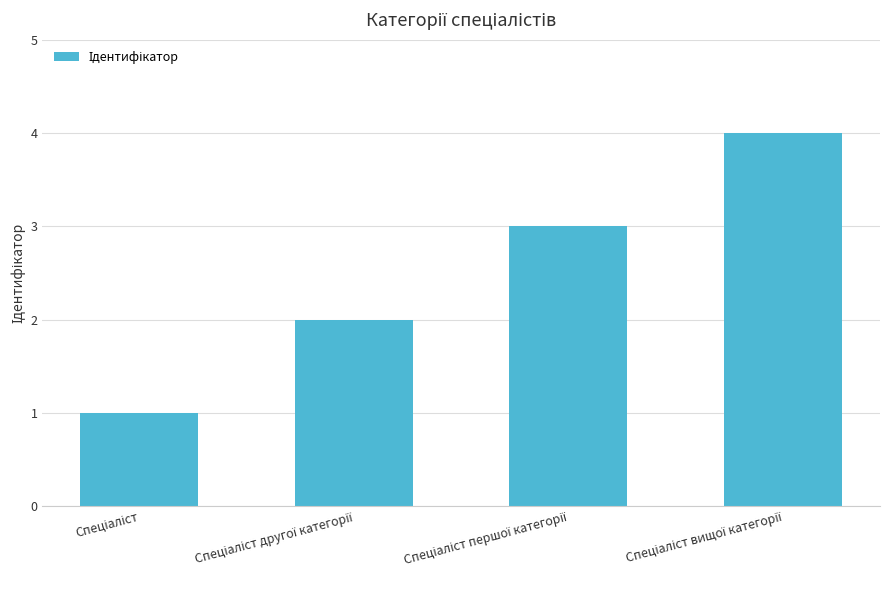

How many distinct data groups are displayed?

1